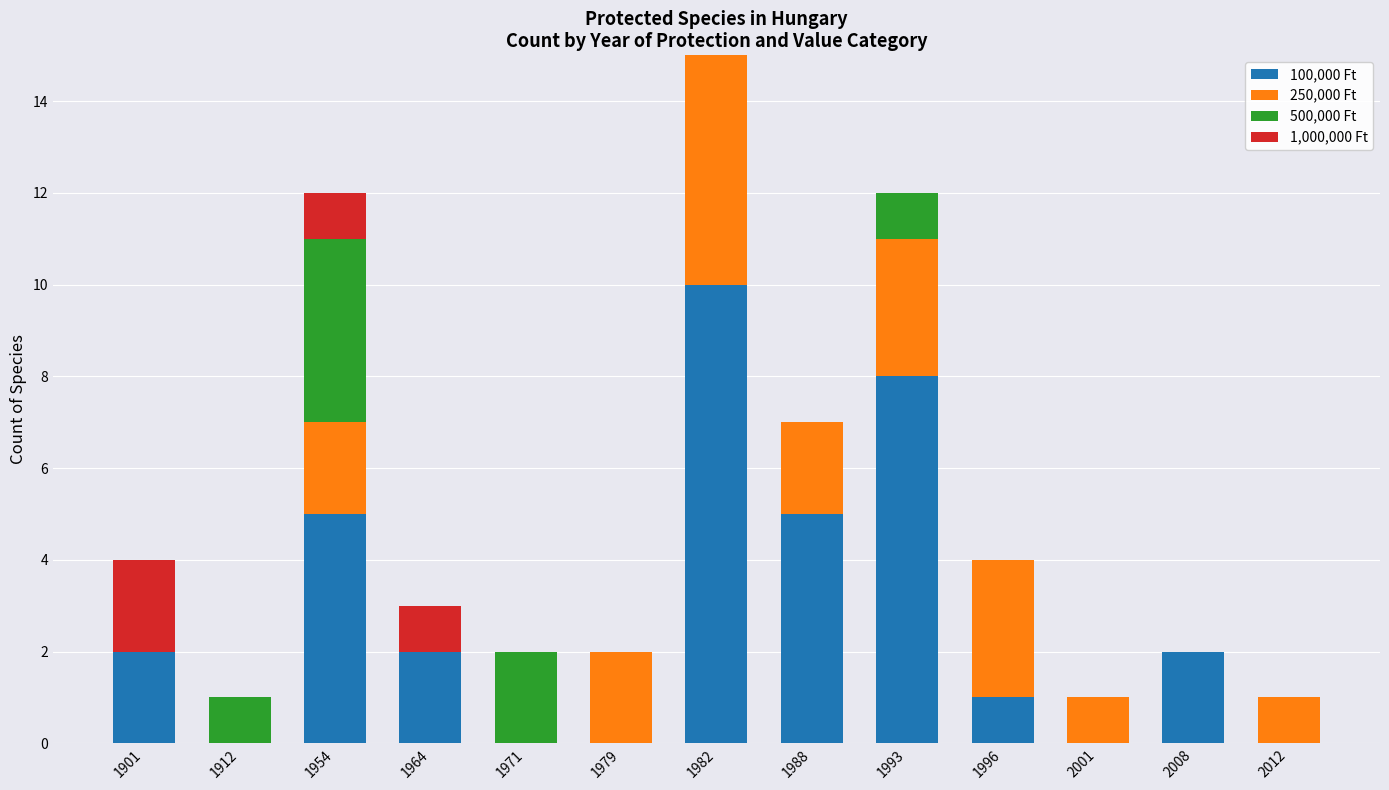

At which category is the sum across all series the highest?

1982